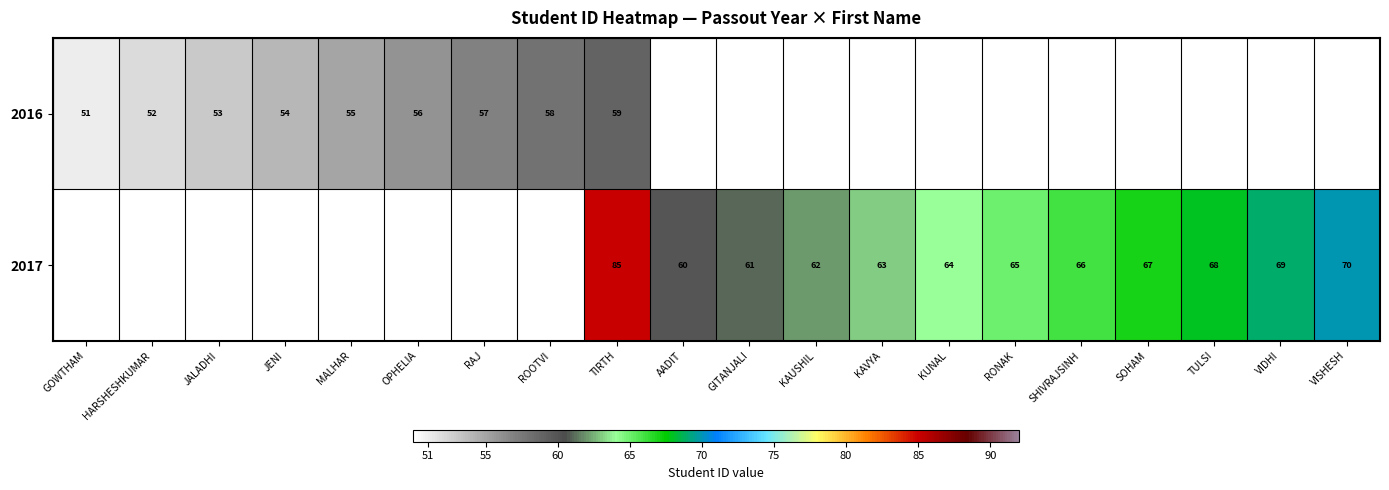

True or false: 2017 has a value of 14 at SHIVRAJSINH.

False